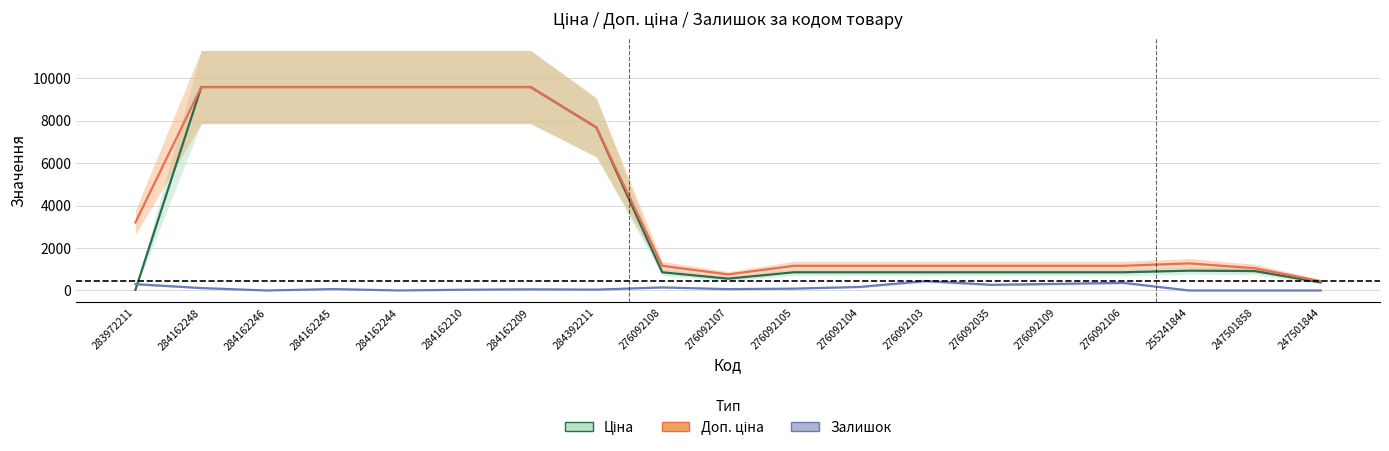

Reading left to right, extract all data points from this chart.

Ціна: 32.0	9585.4	9585.4	9585.4	9585.4	9585.4	9585.4	7680.9	857.9	557.6	857.9	857.9	857.9	857.9	857.9	857.9	933.7	915.6	380.6
Доп. ціна: 3205.0	9585.4	9585.4	9585.4	9585.4	9585.4	9585.4	7680.9	1162.5	756.0	1162.5	1162.5	1162.5	1162.5	1162.5	1162.5	1277.2	1049.3	436.0
Залишок: 299.0	114.0	0.0	67.0	1.0	36.0	54.0	42.0	144.0	64.0	87.0	167.0	446.0	268.0	313.0	362.0	0.0	0.0	0.0